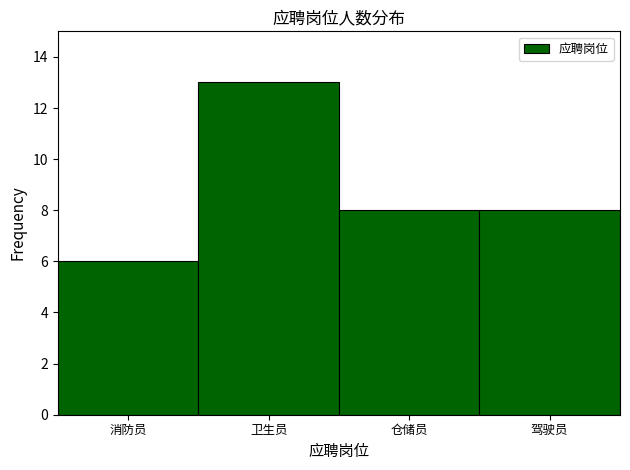

Reading left to right, list all the values displayed in this chart.

6	13	8	8